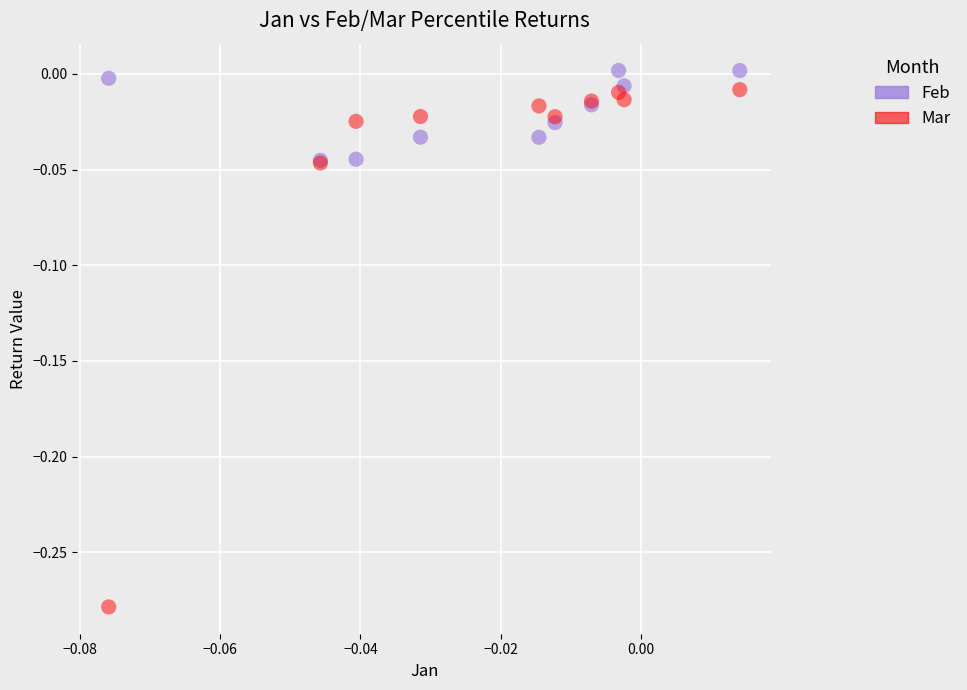

What are all the series names shown in the legend?

Feb, Mar